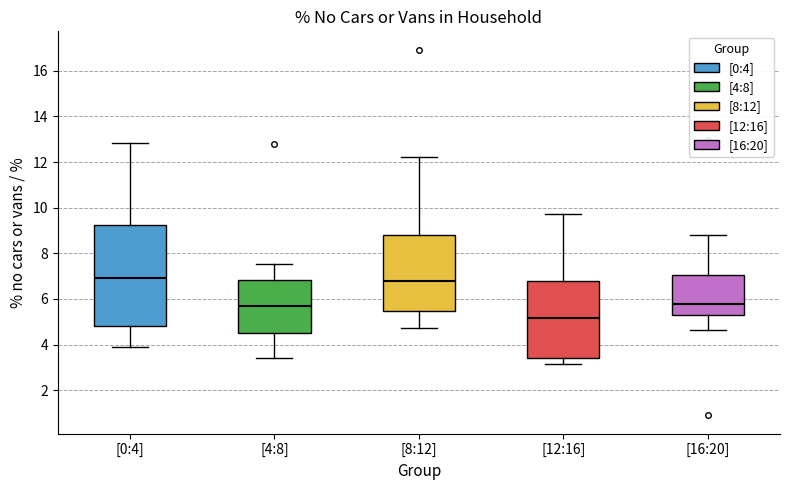

Where does the lower whisker of the box for [16:20] end on the y-axis? The values are not printed on the chart, so give them approximately, as read against the axis.

4.6